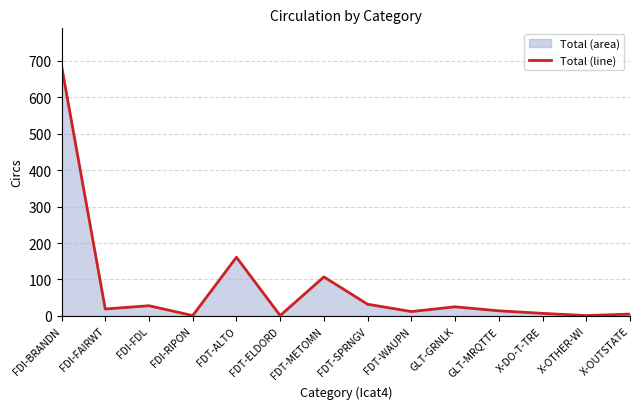

At which label does the data first exceed 19?

FDI-BRANDN